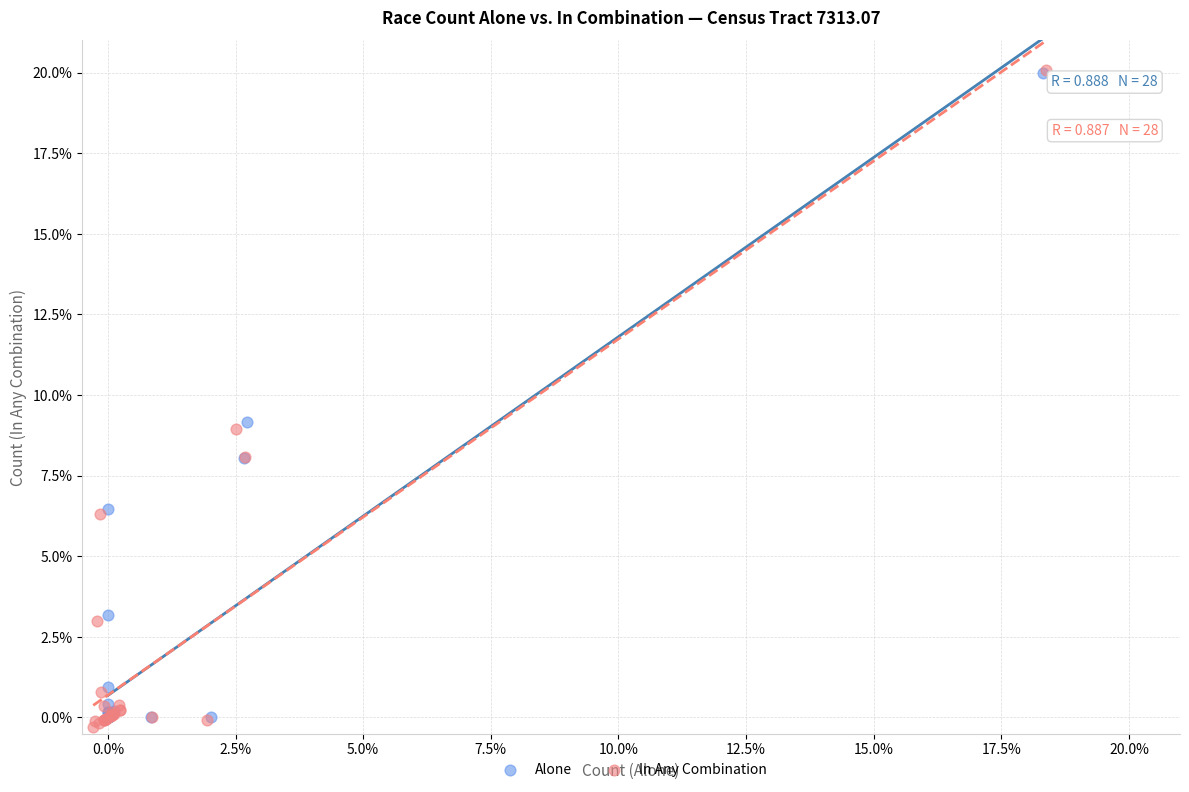

Which series has the largest Y range (max minus min)?

In Any Combination